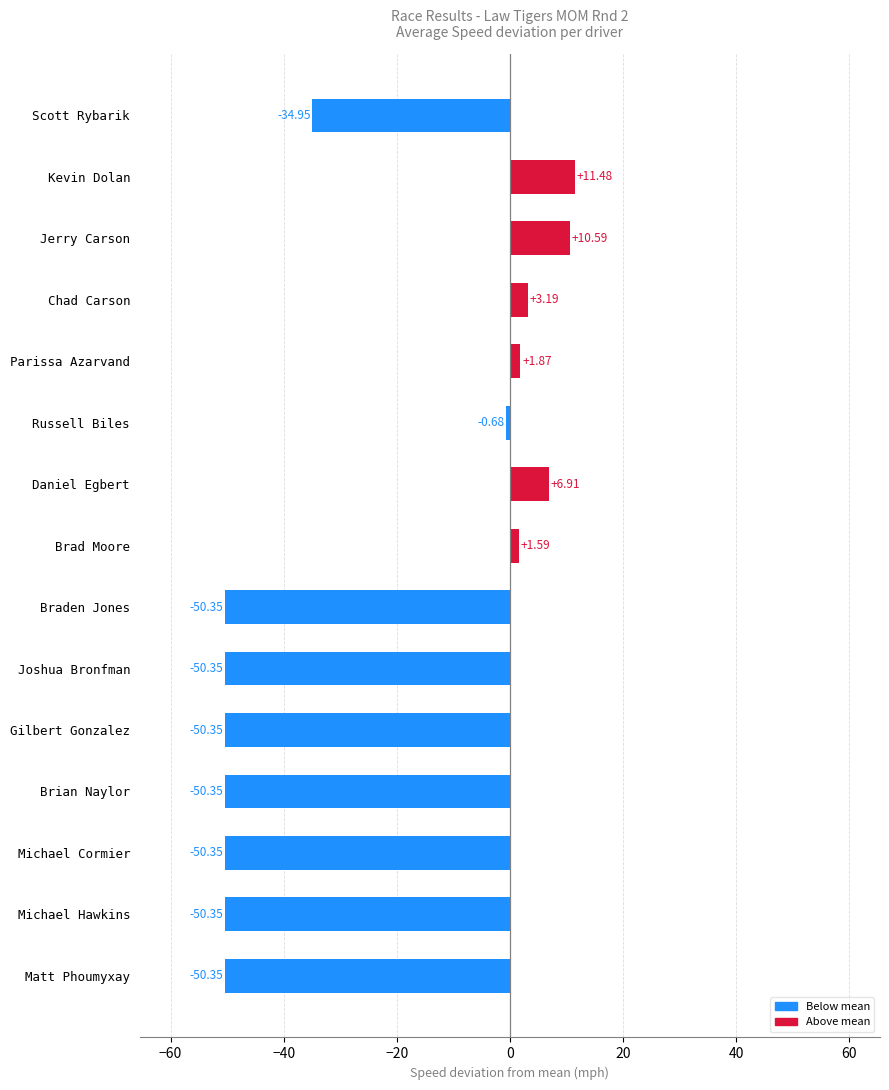

What is the average value?

-23.5